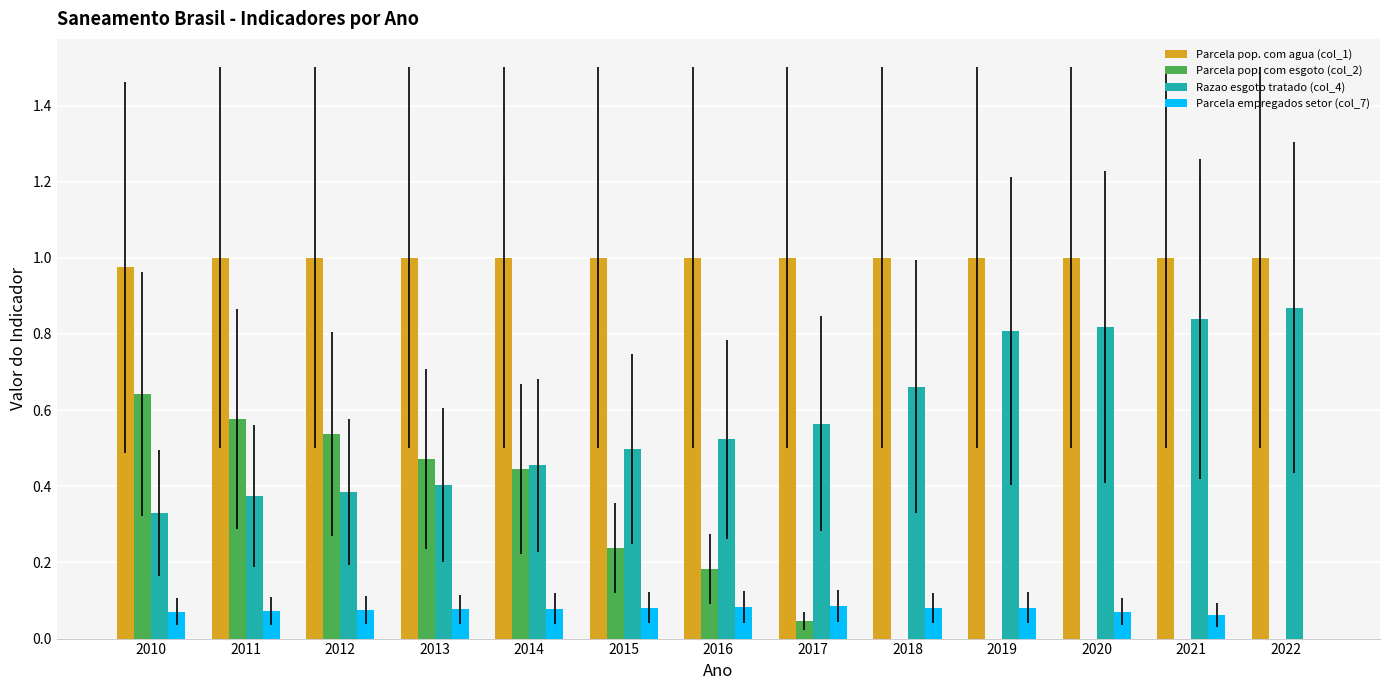

Is it true that Razao esgoto tratado (col_4) equals 0.8 at 2021?

True